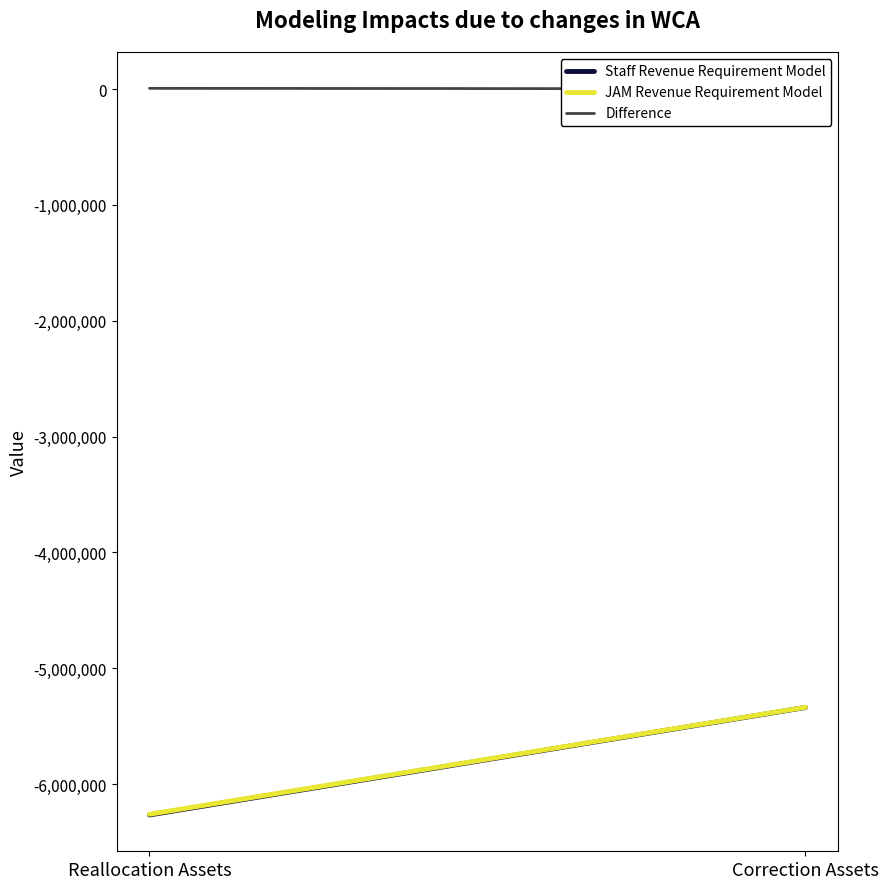

Between Correction Assets and Reallocation Assets, which is larger?

Correction Assets